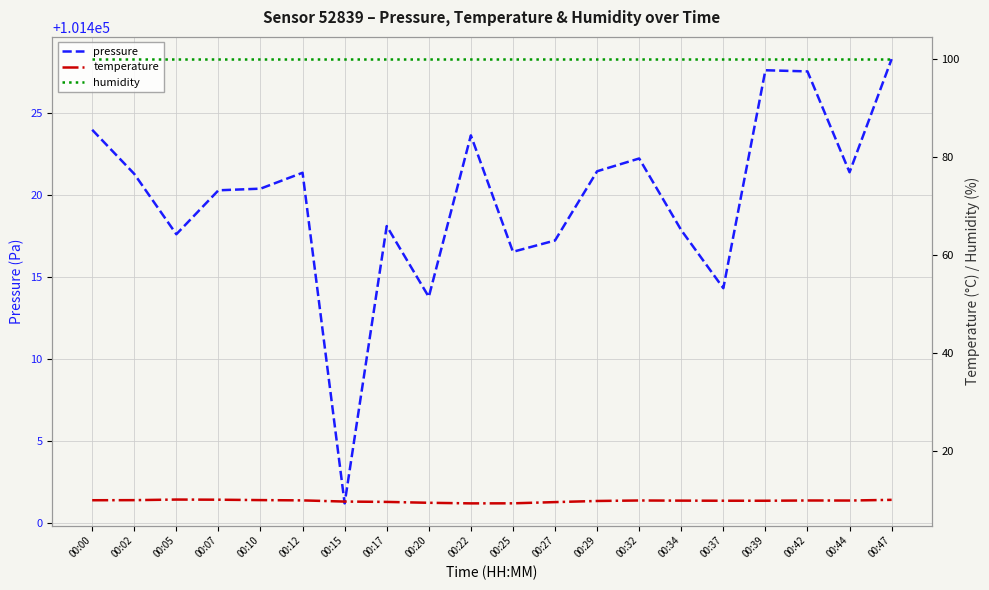

What is the value of the humidity point at the 10th from the left?

100.0